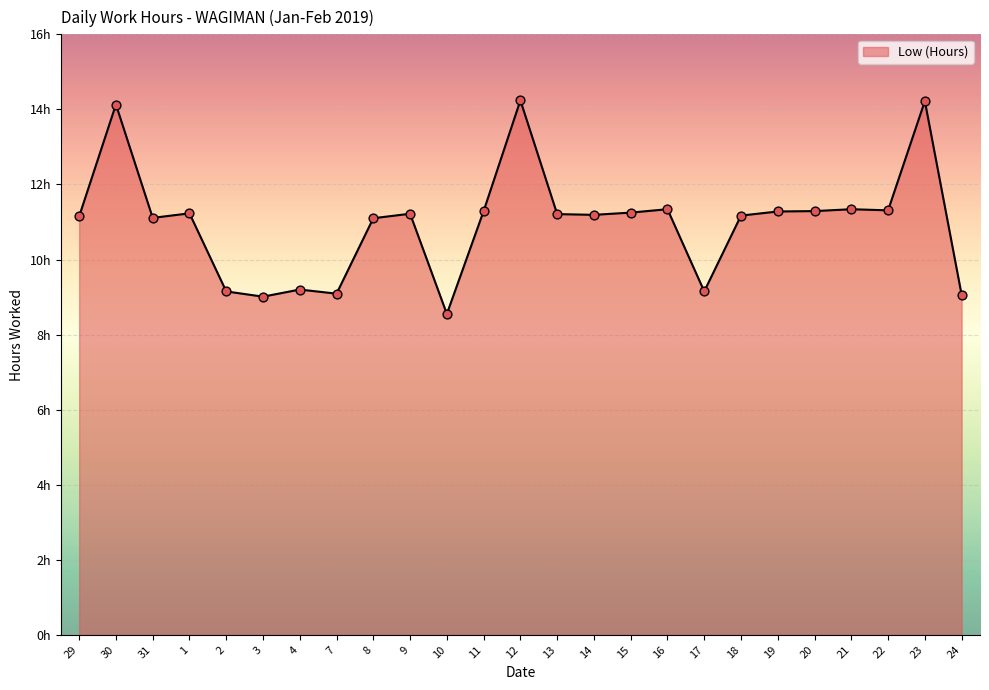

Approximately how many times larger is the value at 11 compared to 15?

1.0